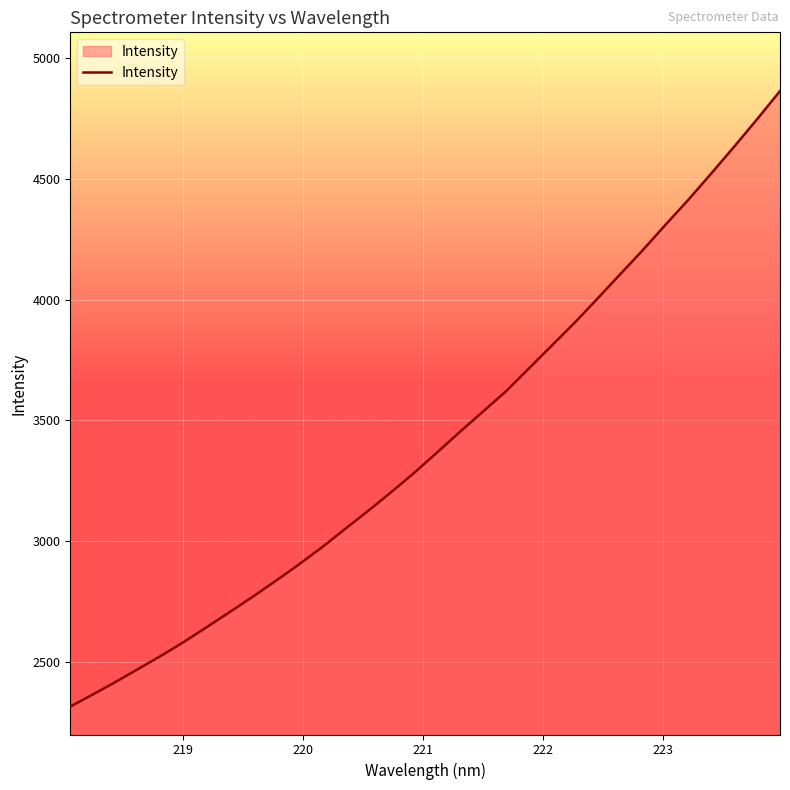

What is the minimum value shown in the chart?

2313.8